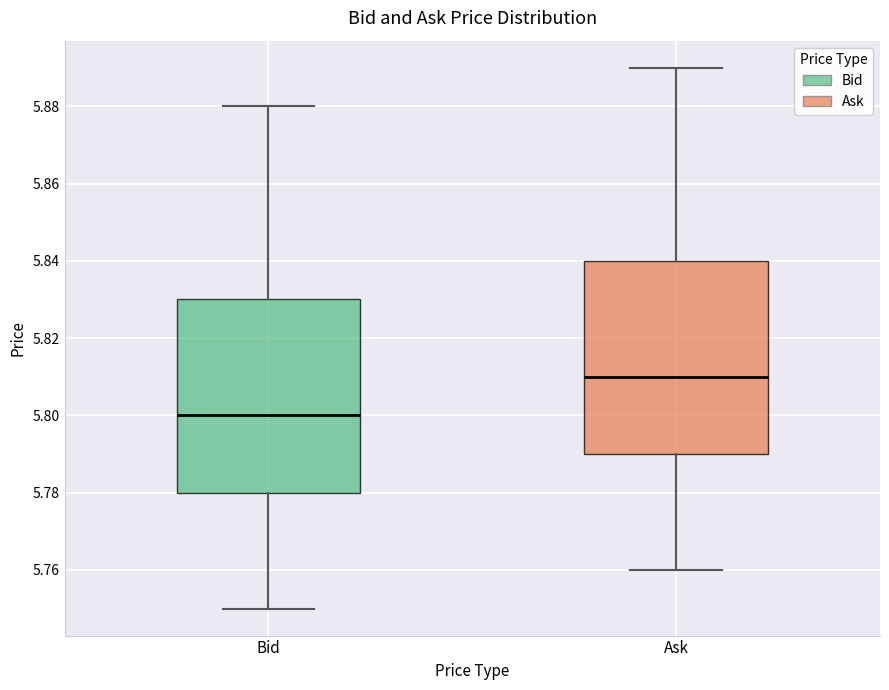

Reading left to right, transcribe this box plot: for each box, give where its median line is, the range the box spans, and where its two whiskers end, as read against the y-axis. The values are not printed on the chart, so give them approximately, as read against the axis.

Bid: median 5.80, box 5.78 to 5.83, whiskers 5.75 to 5.88
Ask: median 5.81, box 5.79 to 5.84, whiskers 5.76 to 5.89